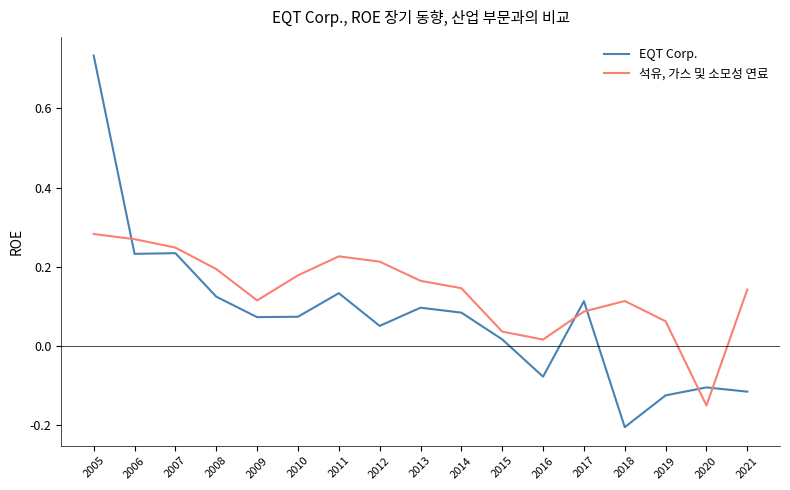

Between which two adjacent categories do EQT Corp. and 석유, 가스 및 소모성 연료 first intersect?

2005 and 2006